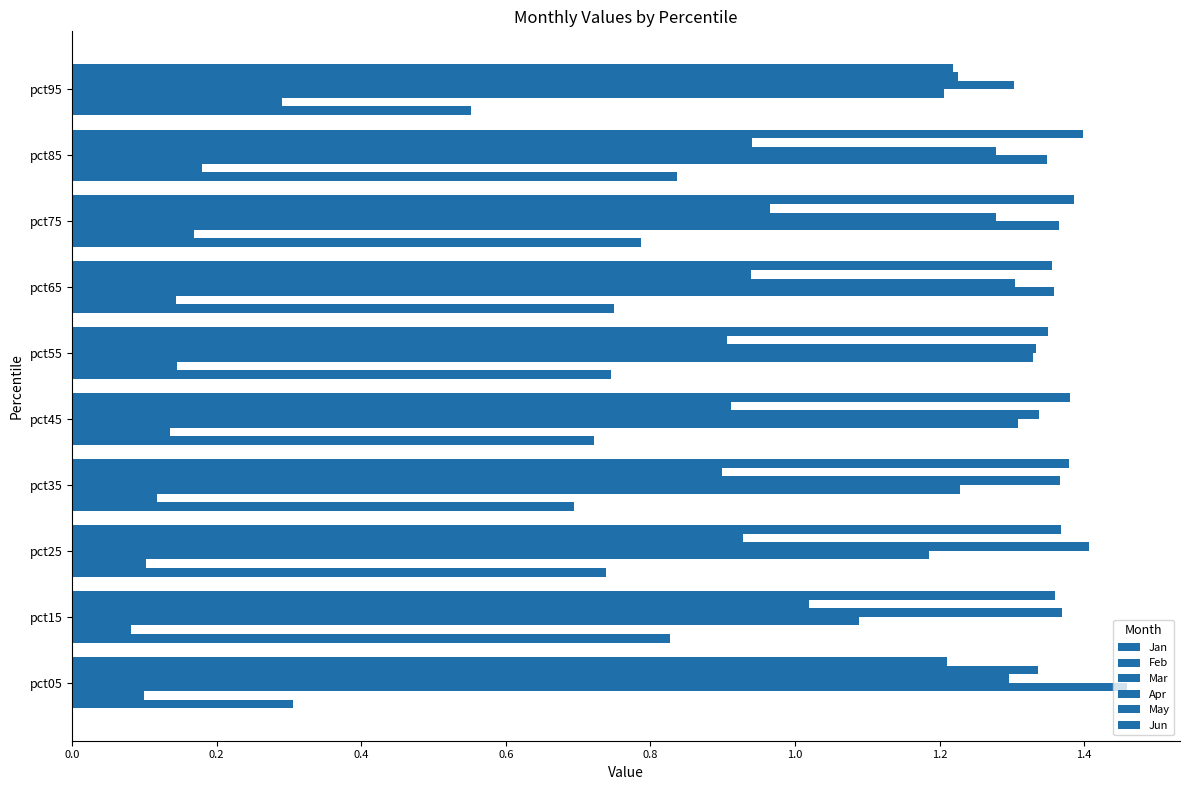

What is the difference between the second highest and second lowest values in the Mar series?

0.2